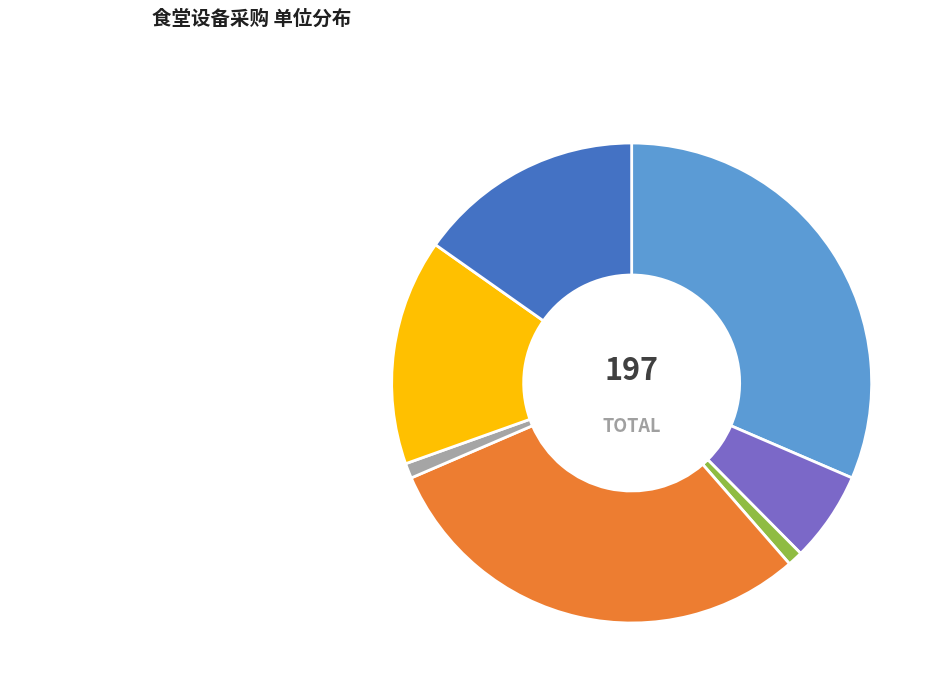

How many slices are in this pie chart?

7